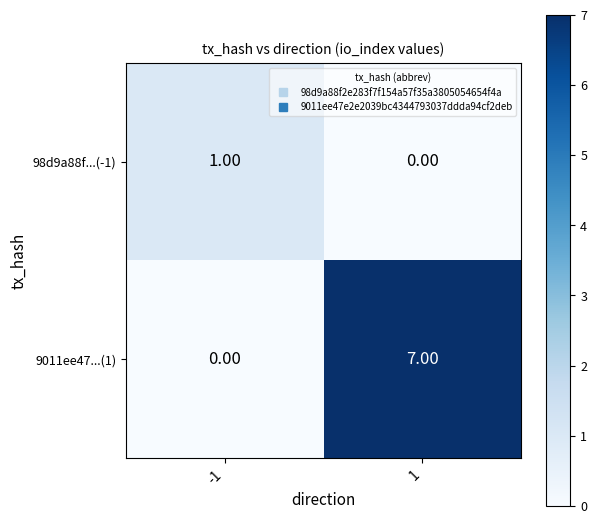

At how many categories does at least one series exceed 6?

1